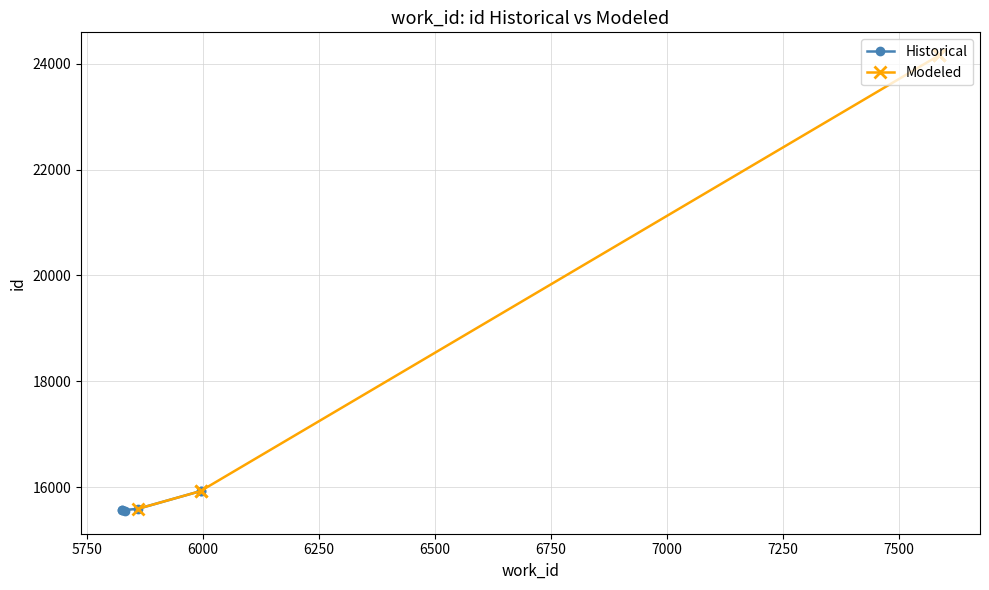

Which series has the largest total across all categories?

Modeled